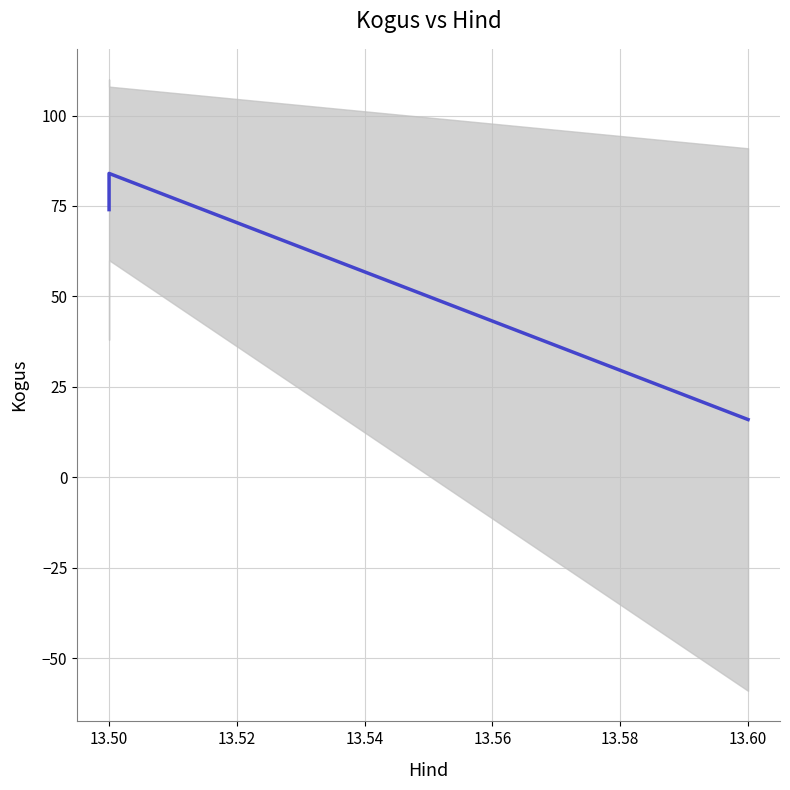

True or false: the data shows 29 at 13.50.

False